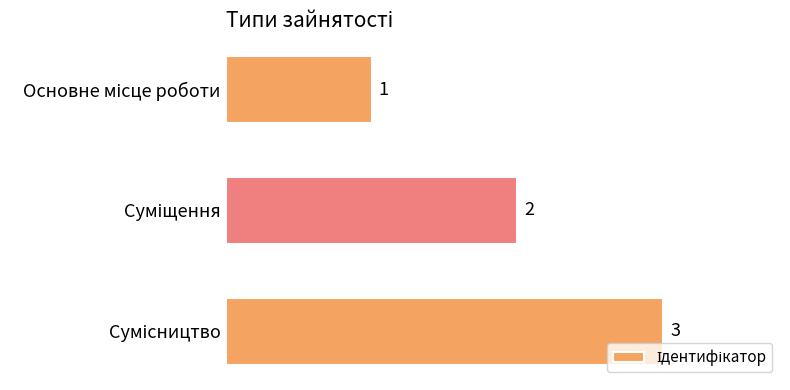

What is the value of the 2nd bar from the top?

2